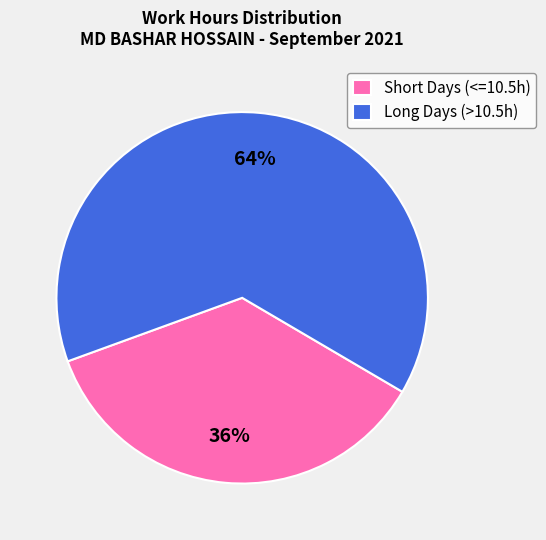

Which has a higher value, Long Days (>10.5h) or Short Days (<=10.5h)?

Long Days (>10.5h)